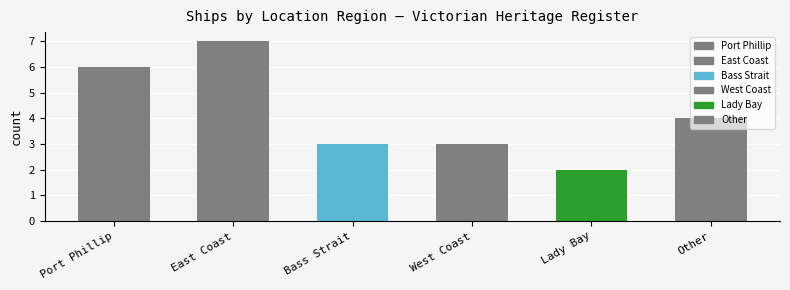

Reading left to right, list all the values displayed in this chart.

Port Phillip=6	East Coast=7	Bass Strait=3	West Coast=3	Lady Bay=2	Other=4